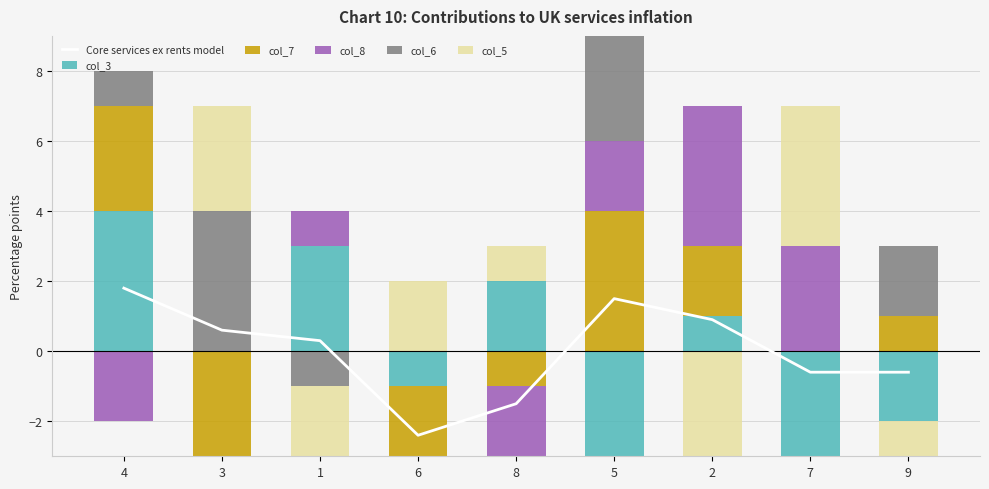

What is the average value of the col_7 series?

1.1